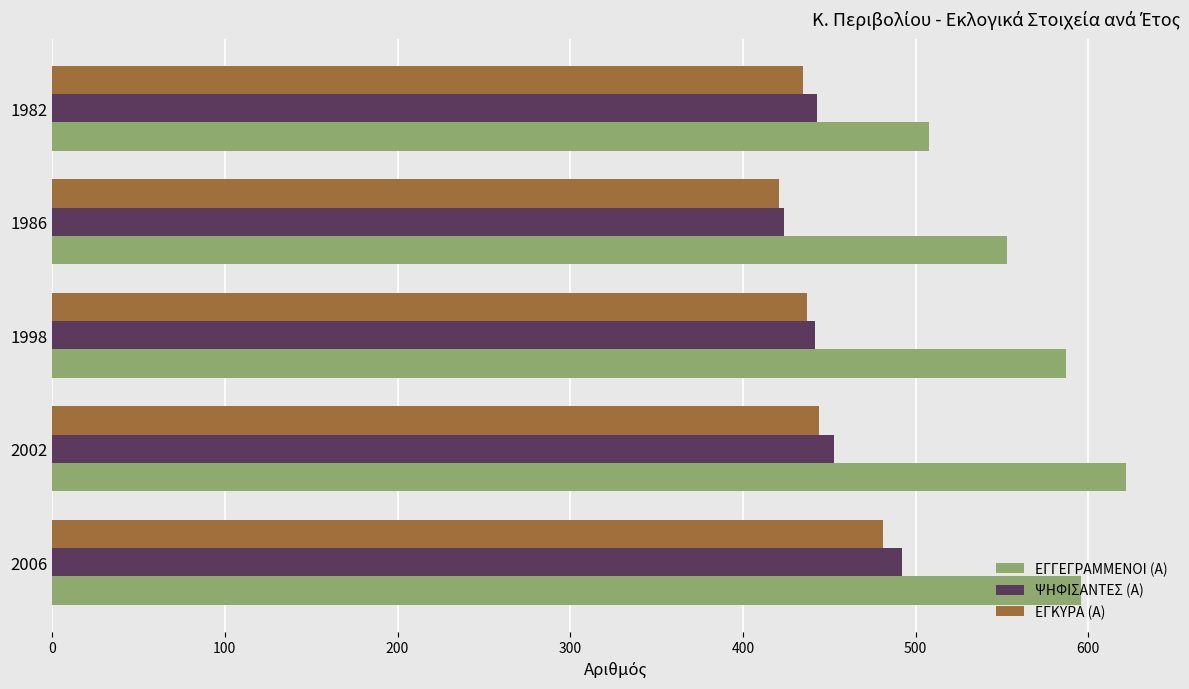

Which series changed the most between 2006 and 1998?

ΨΗΦΙΣΑΝΤΕΣ (Α)